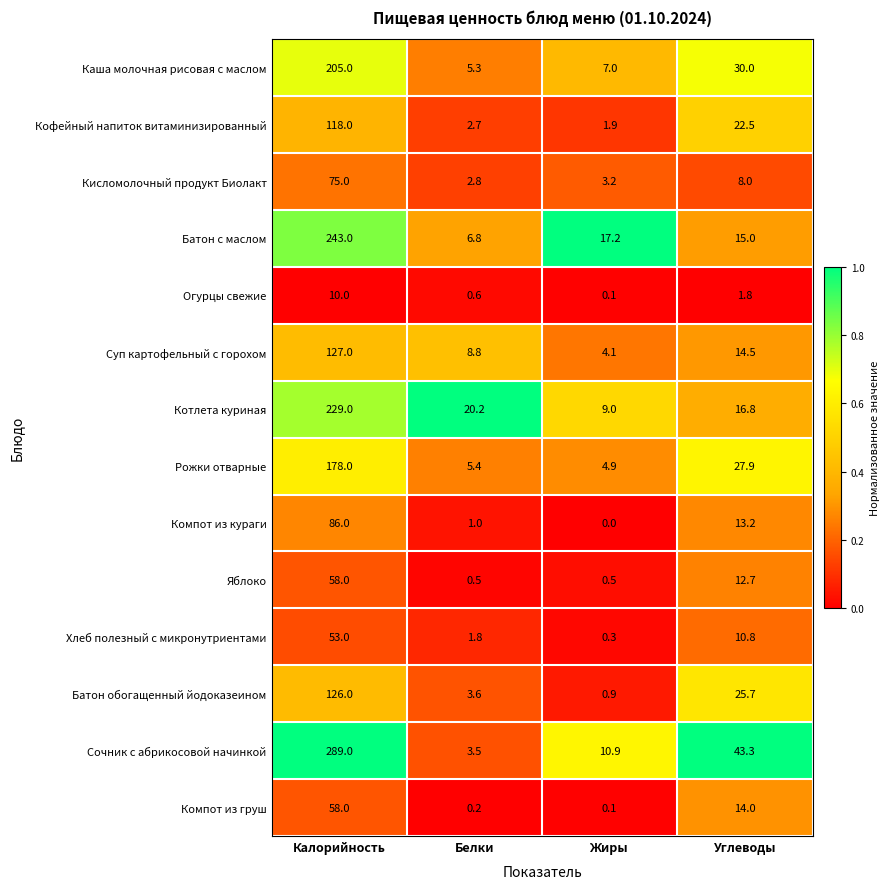

Is the value of Яблоко at Жиры greater than the value of Батон обогащенный йодоказеином at Калорийность?

No